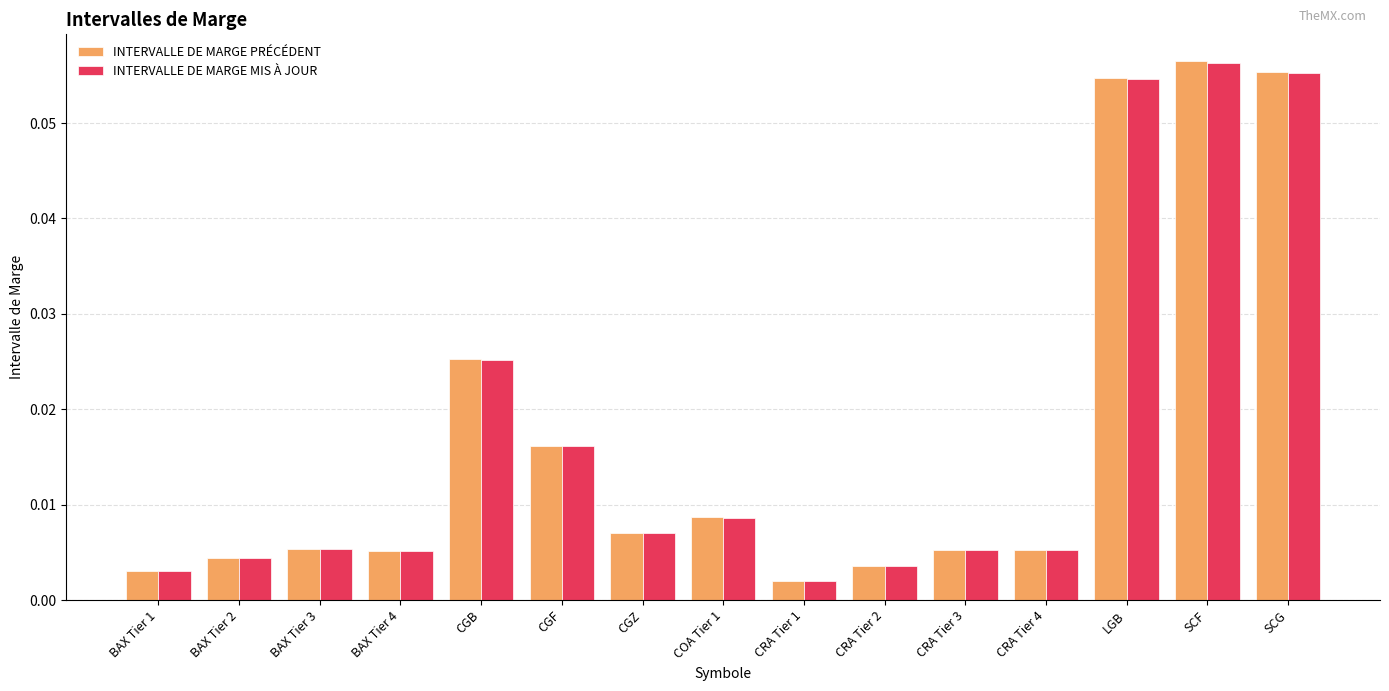

What is the label of the 2nd bar from the right?

SCF